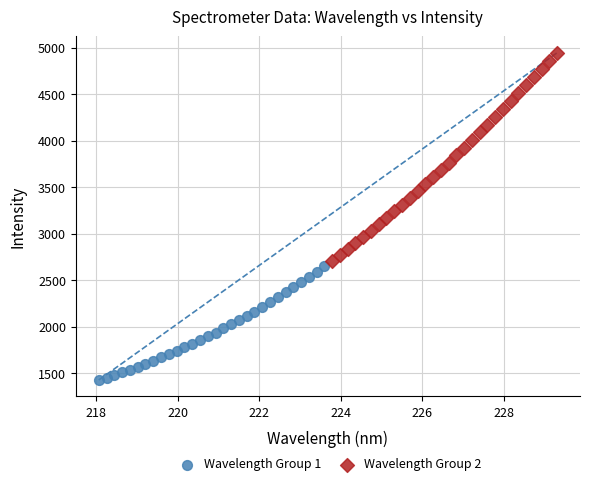

Which series reaches the minimum Y coordinate?

Wavelength Group 1